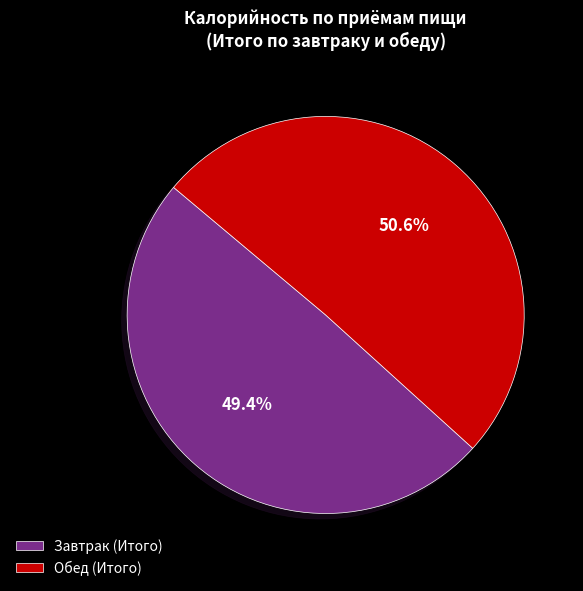

Which category accounts for the majority?

Обед (Итого)